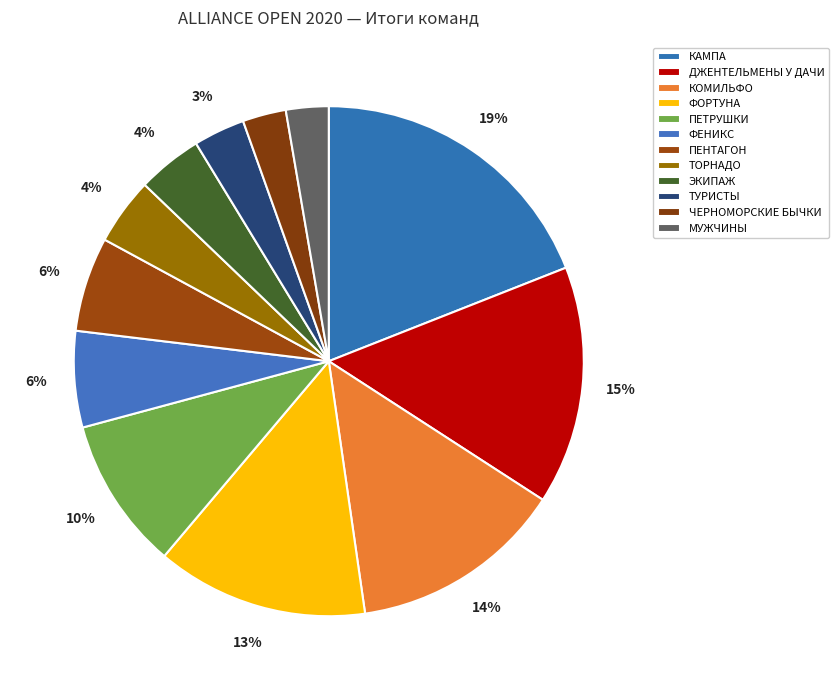

Is there a majority slice in this chart?

No